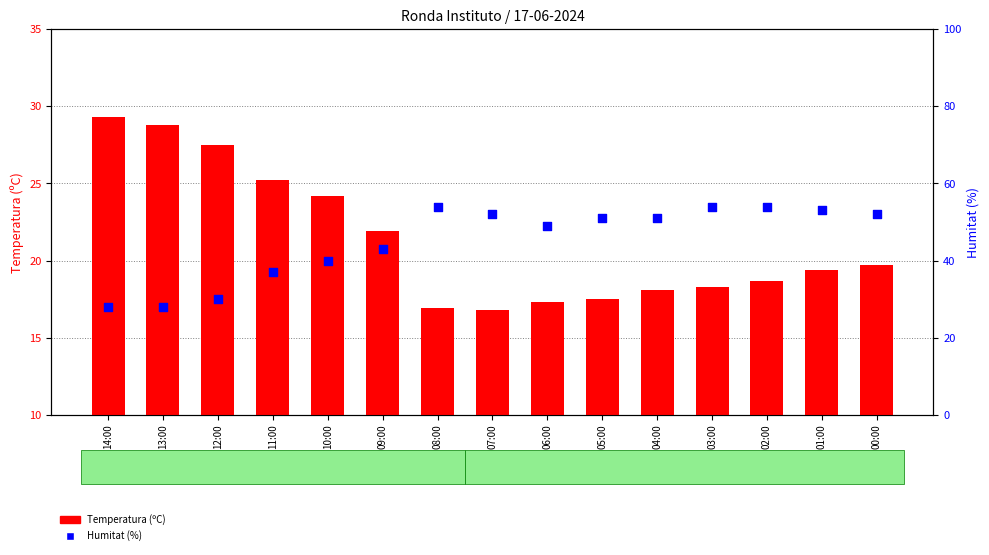

Which series has the largest total across all categories?

Humitat (%)